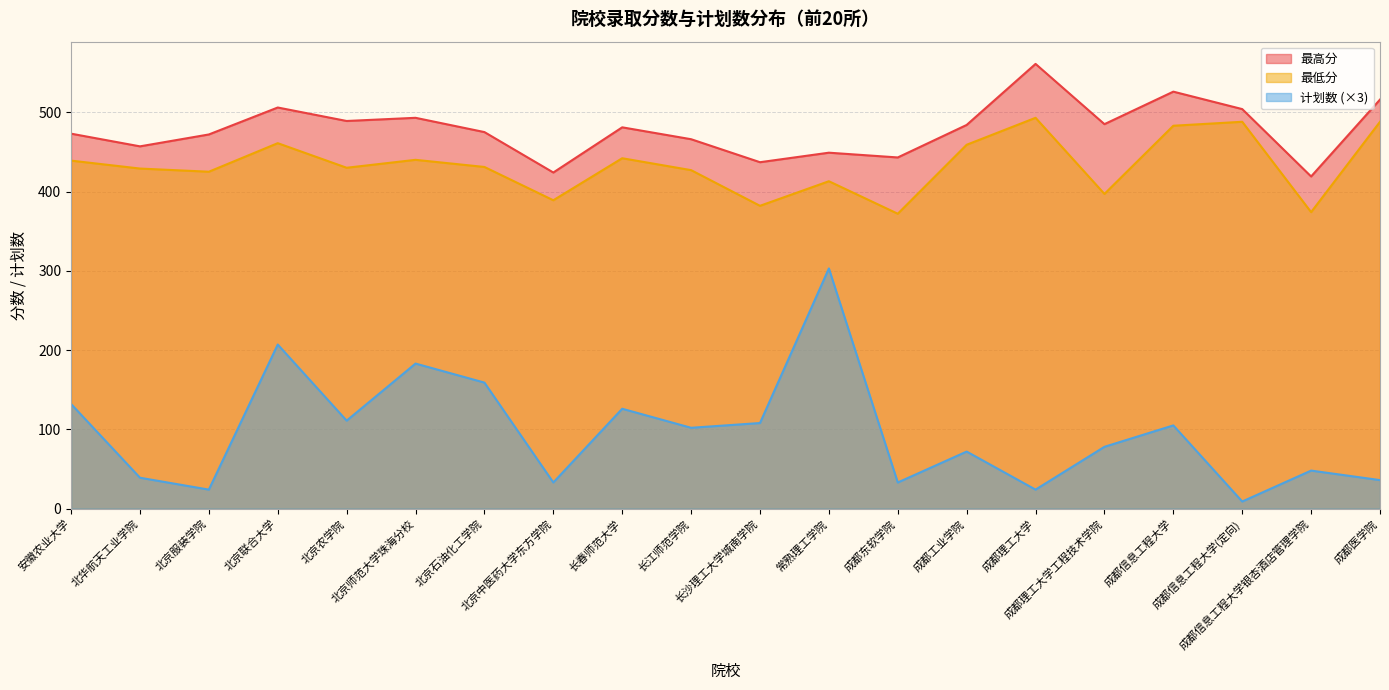

At which category is the sum across all series the highest?

北京联合大学